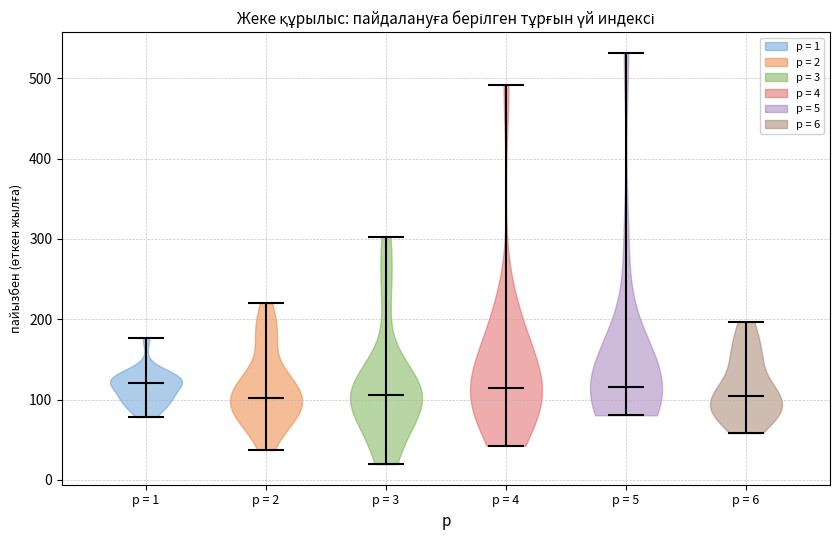

Reading left to right, read every violin against the y-axis: where its median line is, and the lowest and highest points it reaches. The values are not printed on the chart, so give them approximately, as read against the axis.

p = 1: median line 120, lowest point 80, highest point 180
p = 2: median line 100, lowest point 40, highest point 220
p = 3: median line 110, lowest point 20, highest point 300
p = 4: median line 110, lowest point 40, highest point 490
p = 5: median line 120, lowest point 80, highest point 530
p = 6: median line 100, lowest point 60, highest point 200